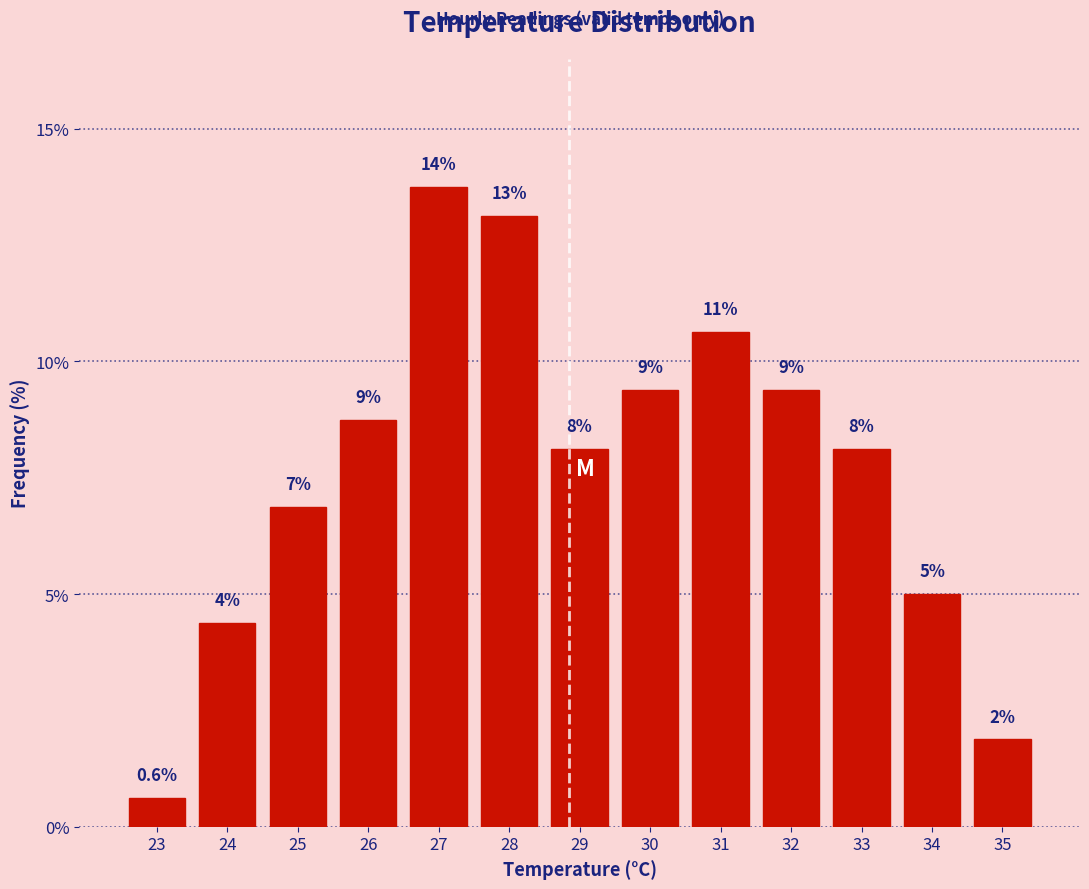

How many bars are there in total?

13